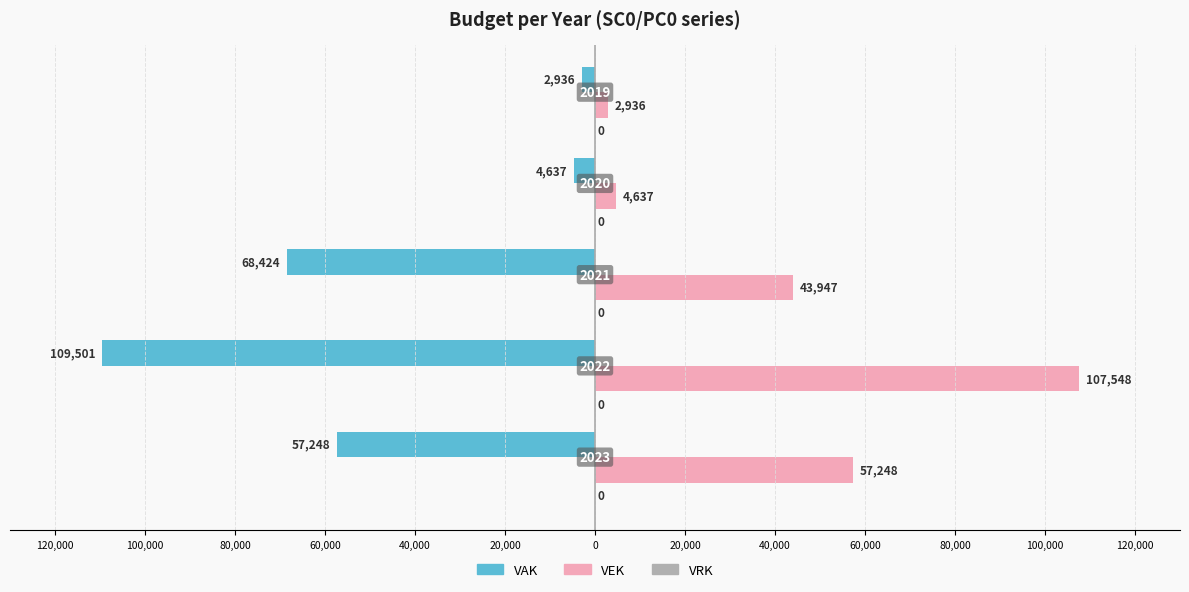

How many data points in VEK are less than 43947?

2